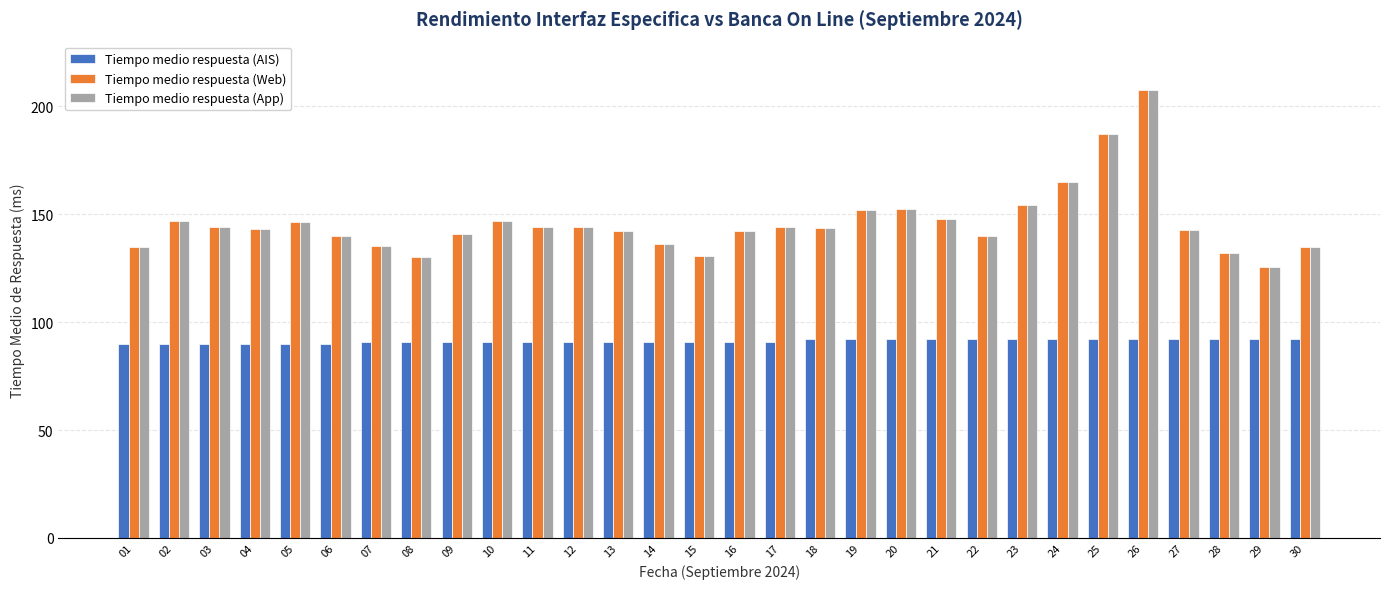

What is the sum of the Tiempo medio respuesta (AIS) values at 26 and 20?

184.0